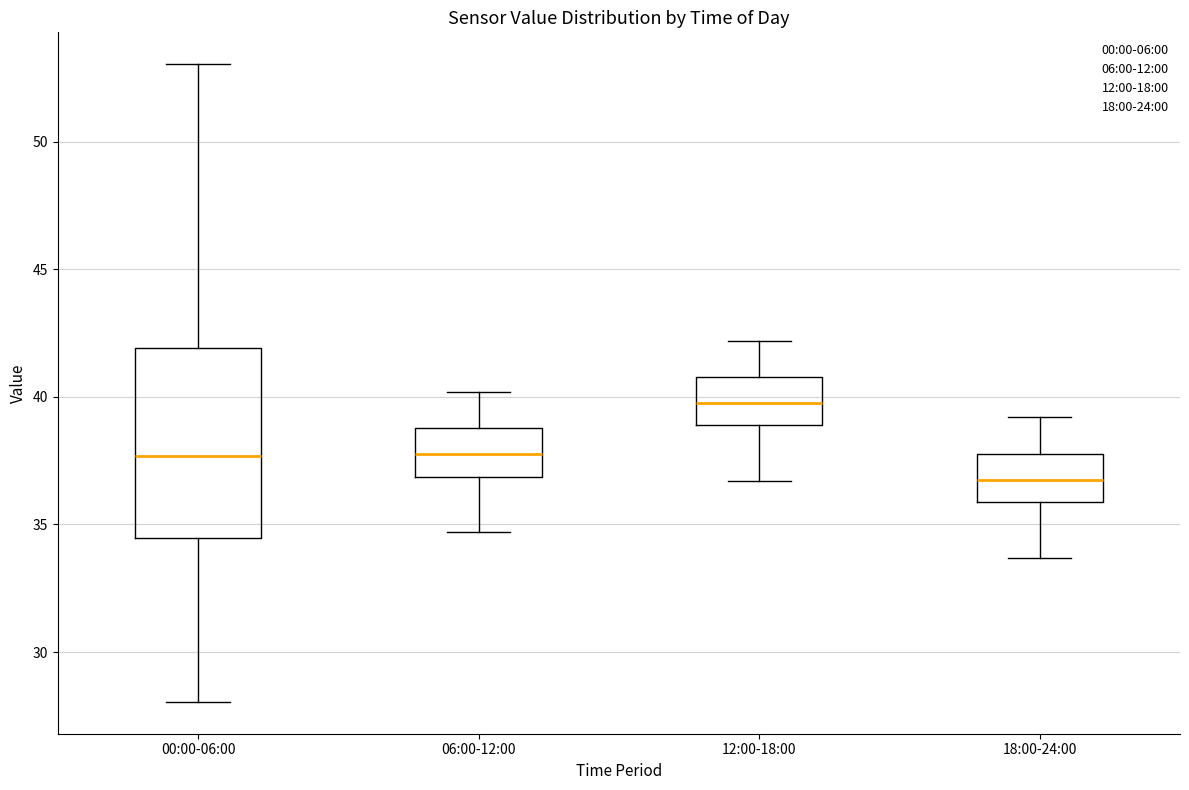

Which box is the tallest, from its lower edge to its upper edge?

00:00-06:00